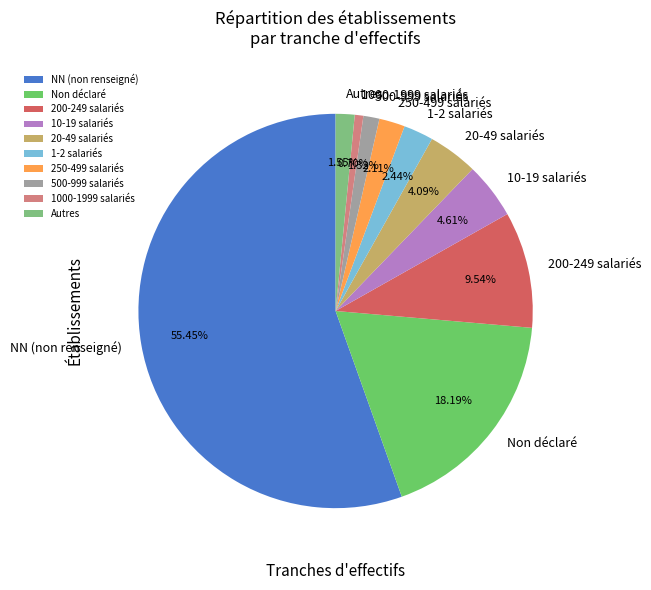

Is the sum of Autres and 10-19 salariés greater than half?

No